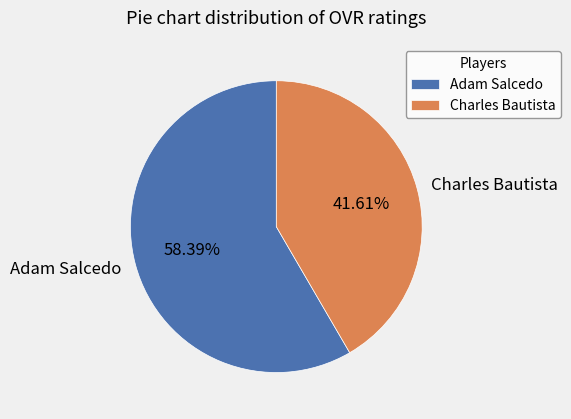

What is the total percentage of Adam Salcedo and Charles Bautista?

100.0%